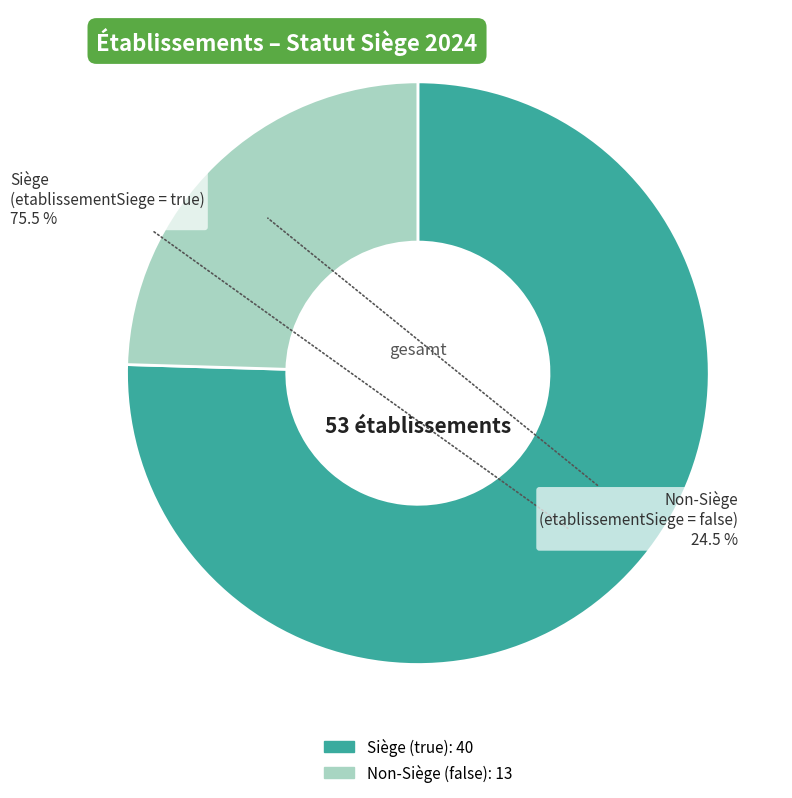

Is there any slice that represents more than half of the pie?

Yes